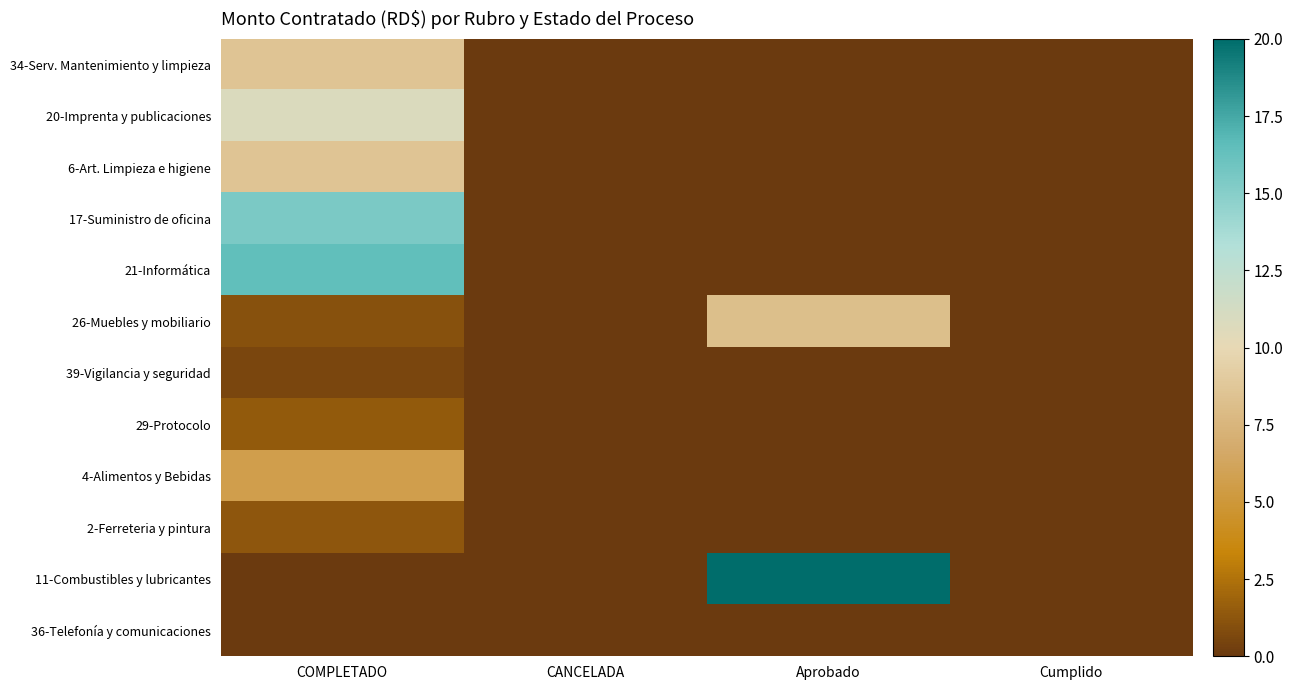

Reading right to left, transcribe all the data shown in this chart.

34-Serv. Mantenimiento y limpieza: Cumplido=0.0	Aprobado=0.0	CANCELADA=0.0	COMPLETADO=8.5
20-Imprenta y publicaciones: Cumplido=0.0	Aprobado=0.0	CANCELADA=0.0	COMPLETADO=10.8
6-Art. Limpieza e higiene: Cumplido=0.0	Aprobado=0.0	CANCELADA=0.0	COMPLETADO=8.5
17-Suministro de oficina: Cumplido=0.0	Aprobado=0.0	CANCELADA=0.0	COMPLETADO=15.4
21-Informática: Cumplido=0.0	Aprobado=0.0	CANCELADA=0.0	COMPLETADO=16.5
26-Muebles y mobiliario: Cumplido=0.0	Aprobado=8.2	CANCELADA=0.0	COMPLETADO=1.1
39-Vigilancia y seguridad: Cumplido=0.0	Aprobado=0.0	CANCELADA=0.0	COMPLETADO=0.6
29-Protocolo: Cumplido=0.0	Aprobado=0.0	CANCELADA=0.0	COMPLETADO=1.4
4-Alimentos y Bebidas: Cumplido=0.0	Aprobado=0.0	CANCELADA=0.0	COMPLETADO=5.7
2-Ferreteria y pintura: Cumplido=0.0	Aprobado=0.0	CANCELADA=0.0	COMPLETADO=1.3
11-Combustibles y lubricantes: Cumplido=0.0	Aprobado=25.2	CANCELADA=0.0	COMPLETADO=0.0
36-Telefonía y comunicaciones: Cumplido=0.0	Aprobado=0.0	CANCELADA=0.0	COMPLETADO=0.0